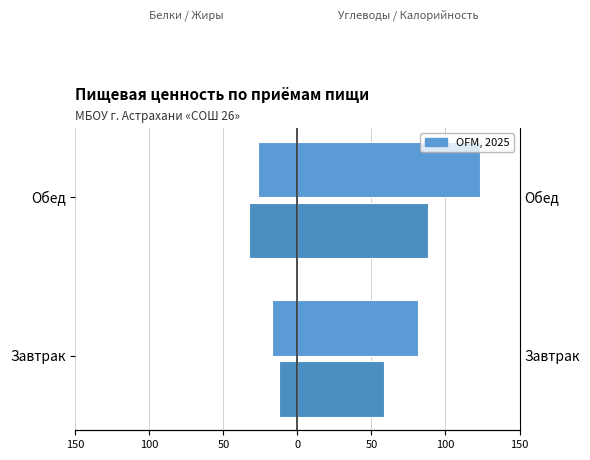

What is the value of the Жиры bar at the 2nd from the left?

-32.4